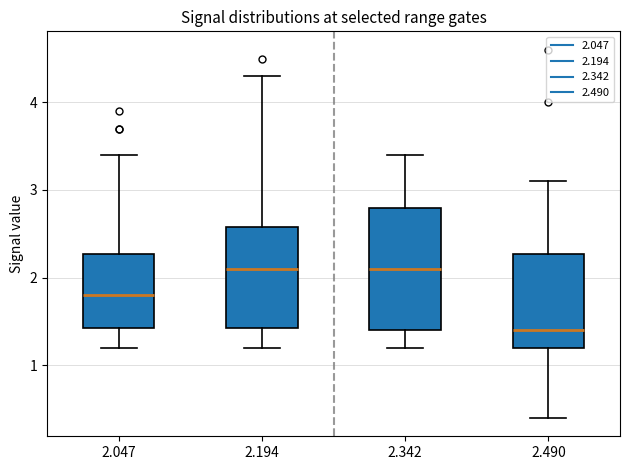

Reading left to right, transcribe this box plot: for each box, give where its median line is, the range the box spans, and where its two whiskers end, as read against the y-axis. The values are not printed on the chart, so give them approximately, as read against the axis.

2.047: median 1.8, box 1.4 to 2.3, whiskers 1.2 to 3.4
2.194: median 2.1, box 1.4 to 2.6, whiskers 1.2 to 4.3
2.342: median 2.1, box 1.4 to 2.8, whiskers 1.2 to 3.4
2.490: median 1.4, box 1.2 to 2.3, whiskers 0.4 to 3.1